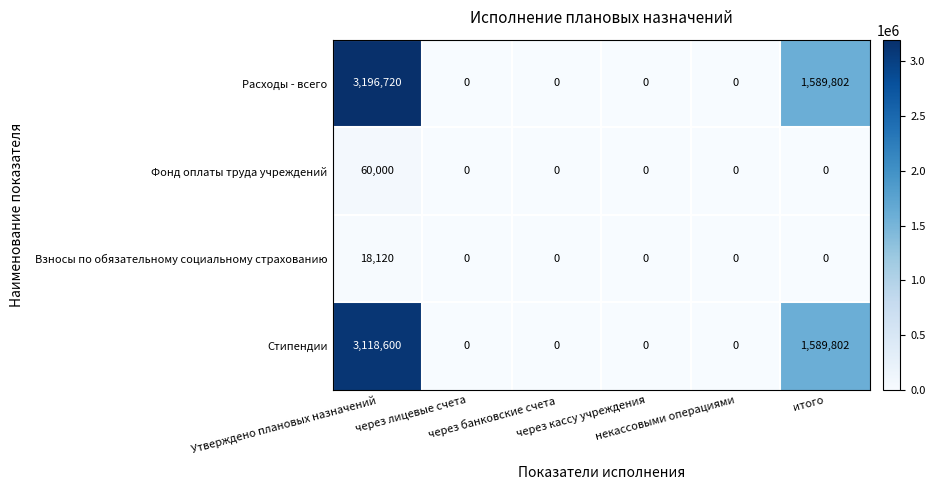

List the series in order of their peak value, lowest first.

Взносы по обязательному социальному страхованию, Фонд оплаты труда учреждений, Стипендии, Расходы - всего